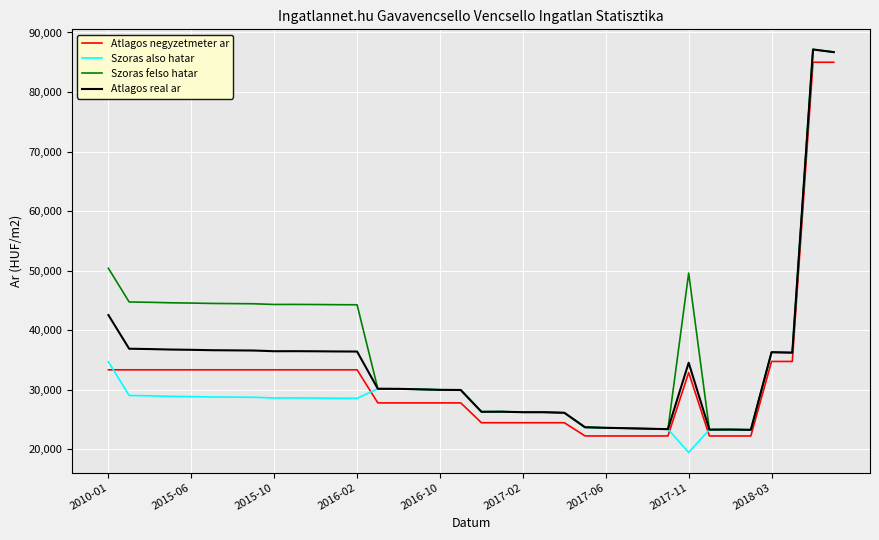

Which series has the largest total across all categories?

Szoras felso hatar